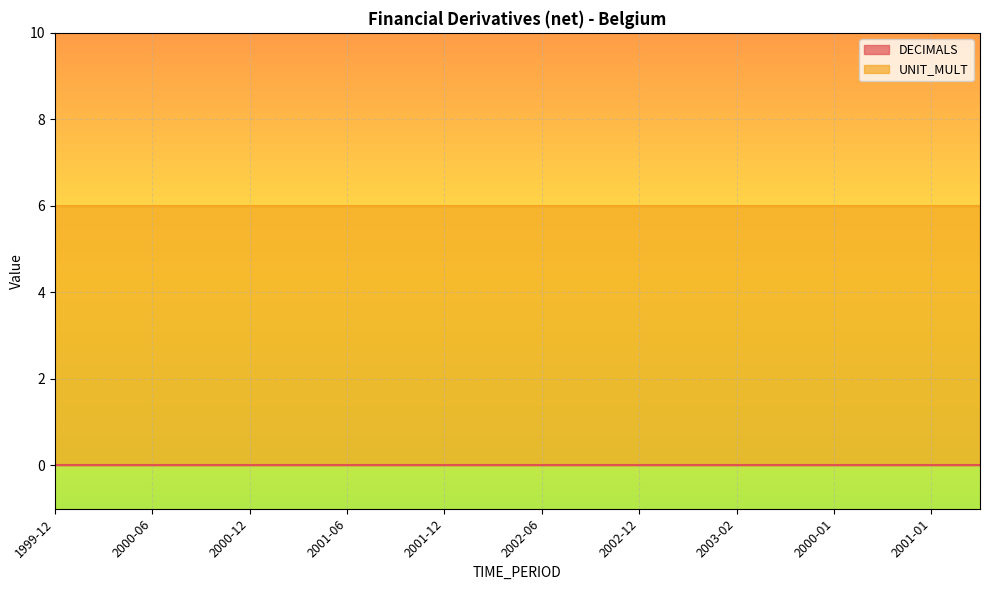

Which series has the widest spread of values?

DECIMALS